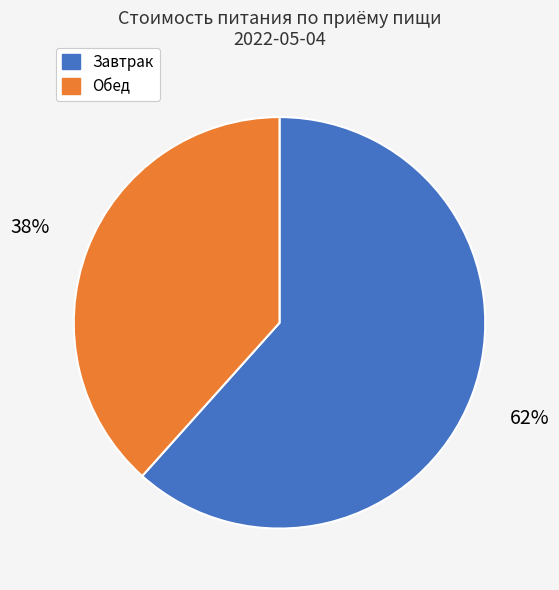

Is there a majority slice in this chart?

Yes